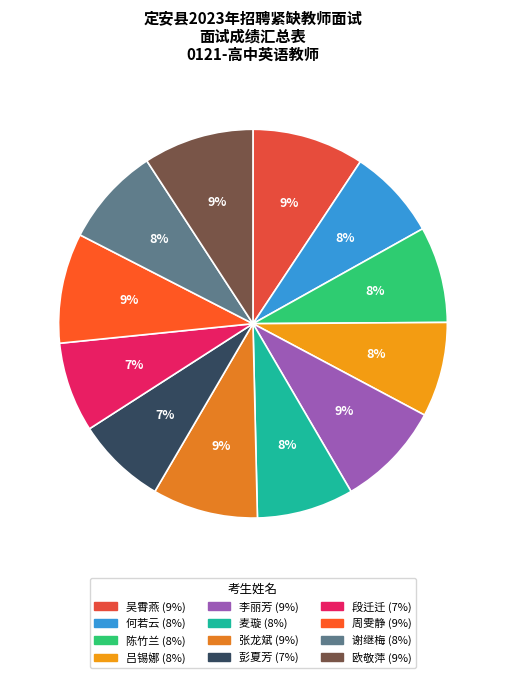

Is there a majority slice in this chart?

No